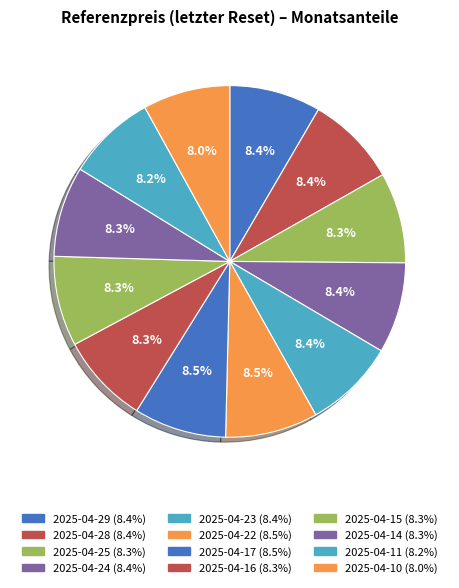

Approximately how many times larger is the value at 2025-04-17 compared to 2025-04-16?

1.0